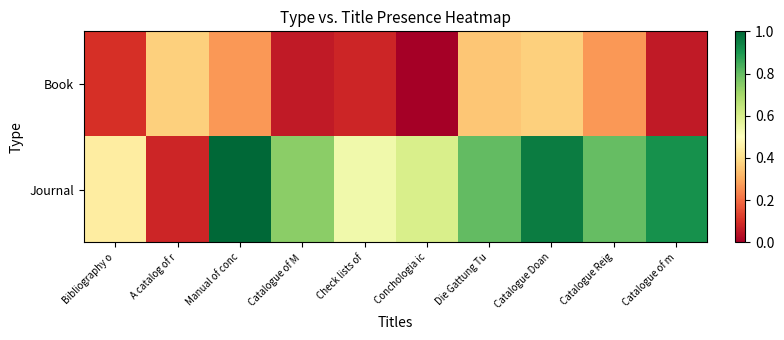

What is the difference between the highest and lowest values at Catalogue Doan?

0.6